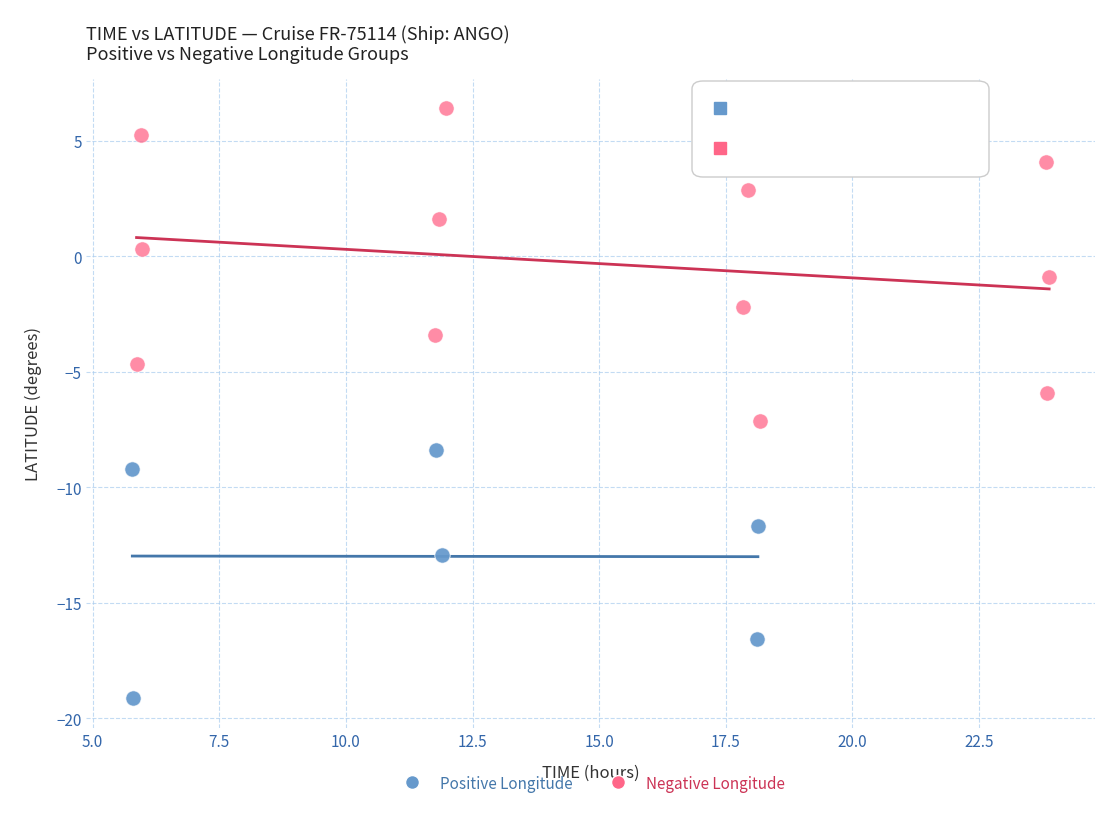

Which series contains the lowest Y value?

Positive Longitude